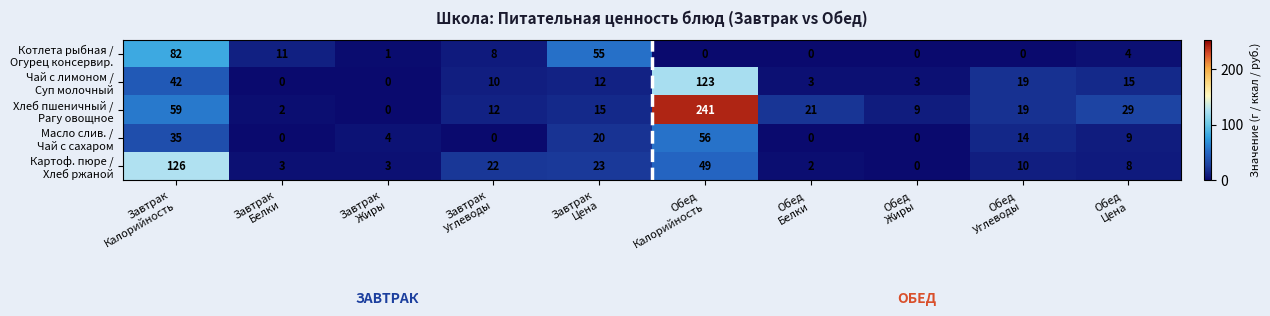

At how many categories does at least one series exceed 36?

3